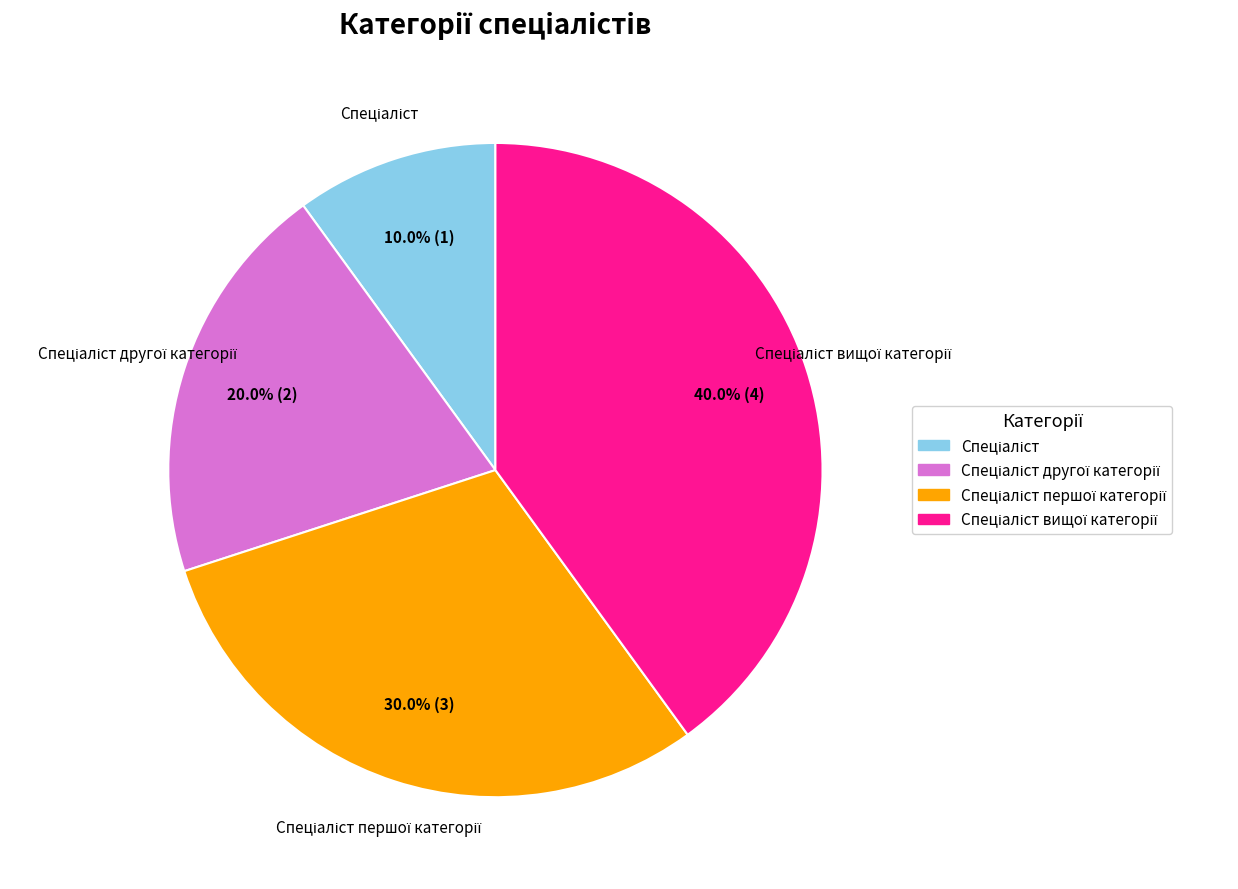

Is there any slice that represents more than half of the pie?

No